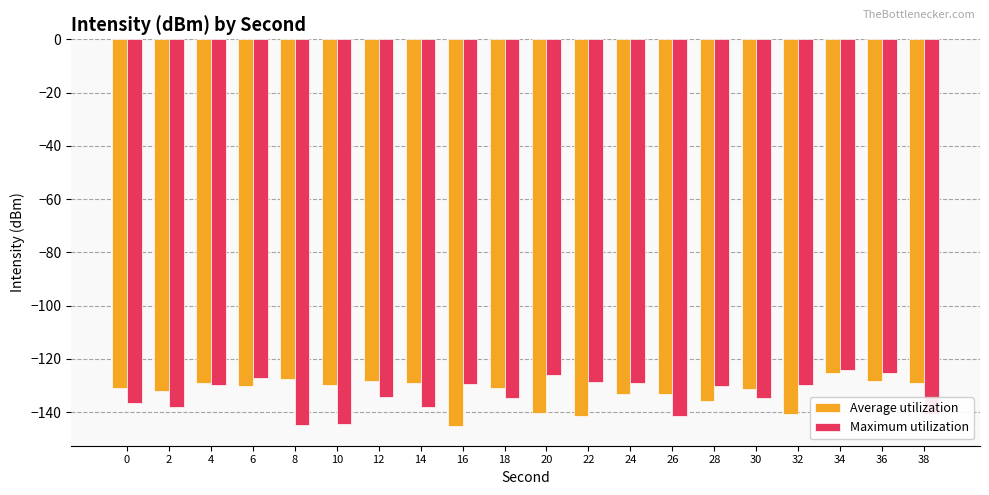

What is the minimum value for Average utilization?

-145.4